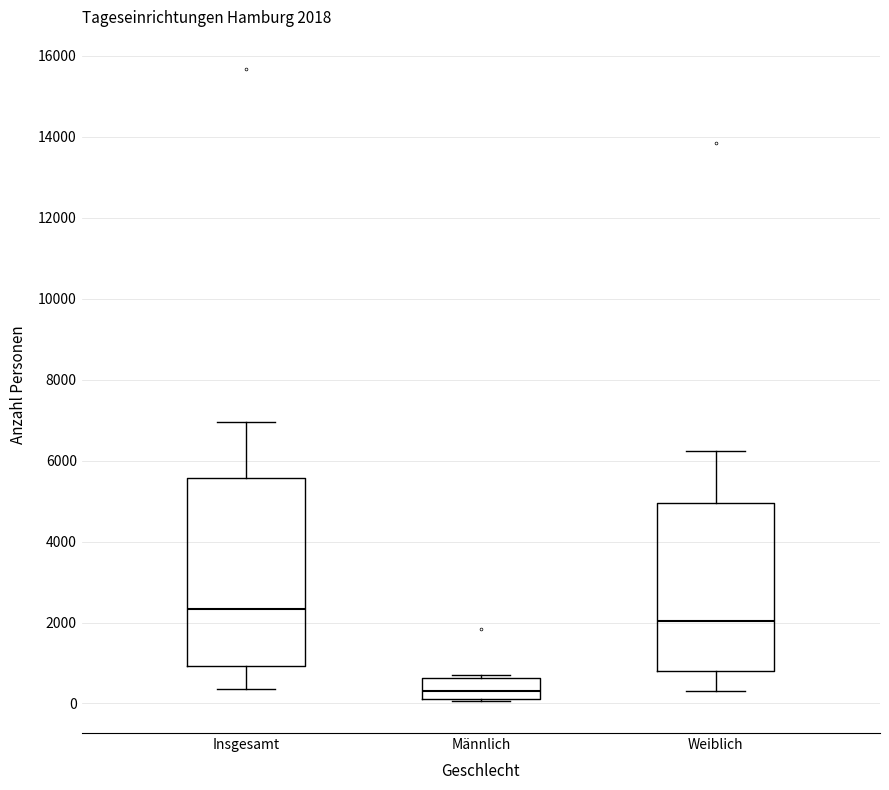

Comparing the boxes themselves (not the whiskers), which one is the tallest?

Insgesamt